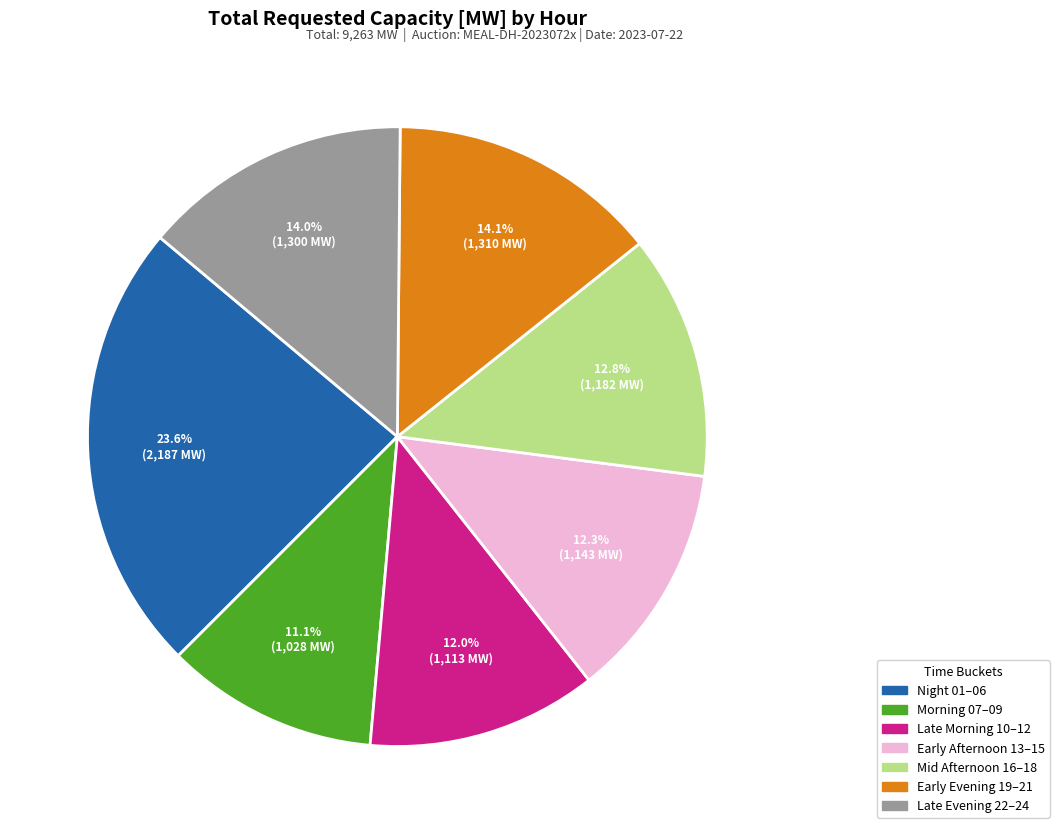

What is the largest slice in the pie chart?

Night 01–06